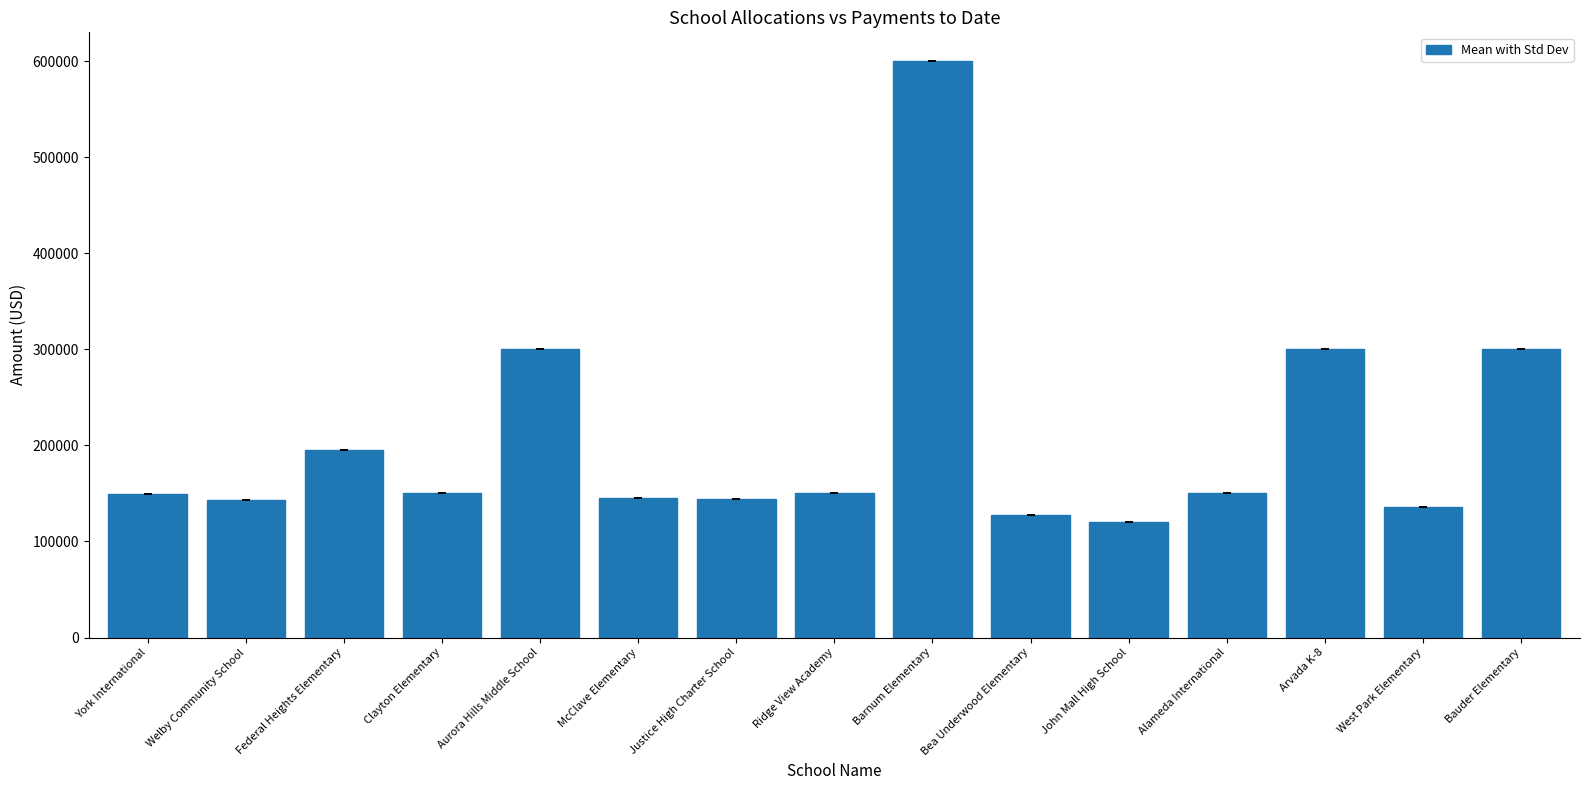

What is the average value?

207445.4